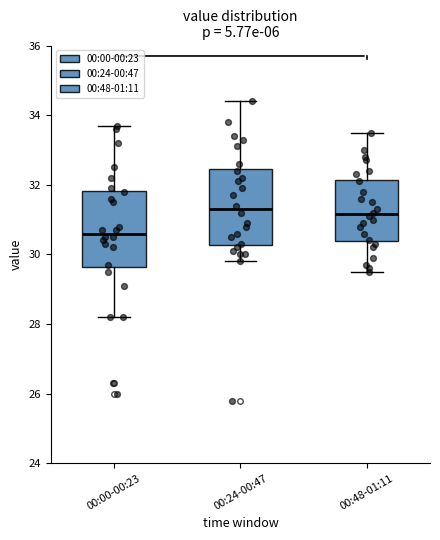

Where does the upper whisker of the box for 00:00-00:23 end on the y-axis? The values are not printed on the chart, so give them approximately, as read against the axis.

33.8